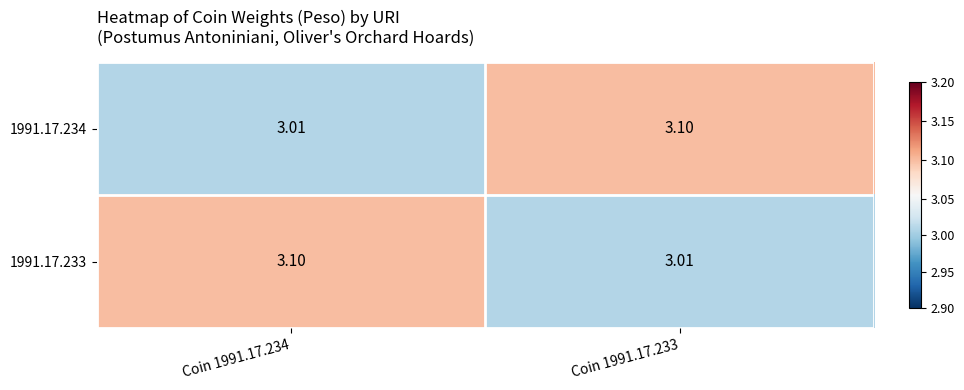

Is the value of 1991.17.234 at Coin 1991.17.233 greater than the value of 1991.17.233 at Coin 1991.17.233?

Yes